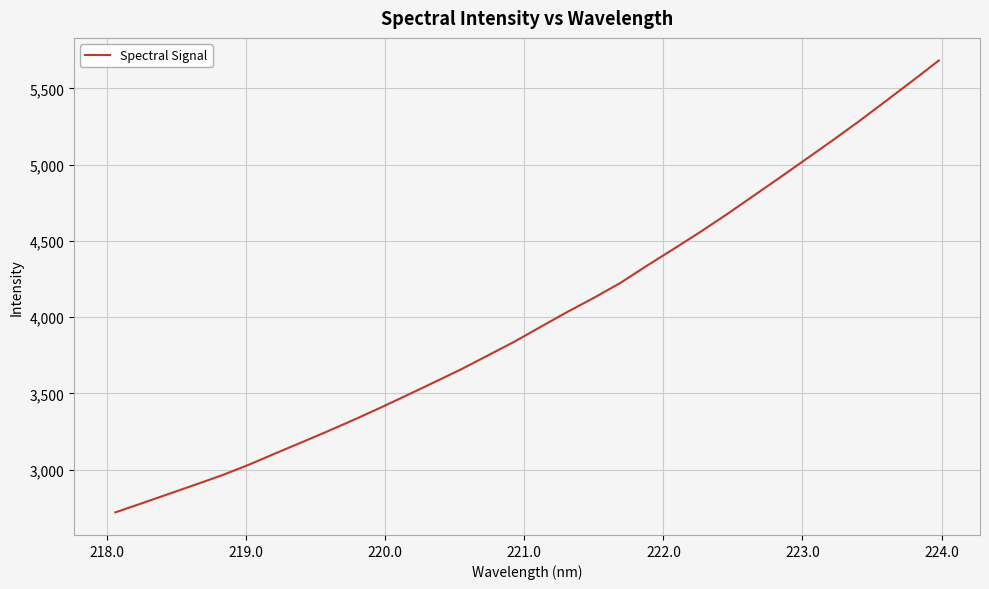

What is the minimum value shown in the chart?

2720.8